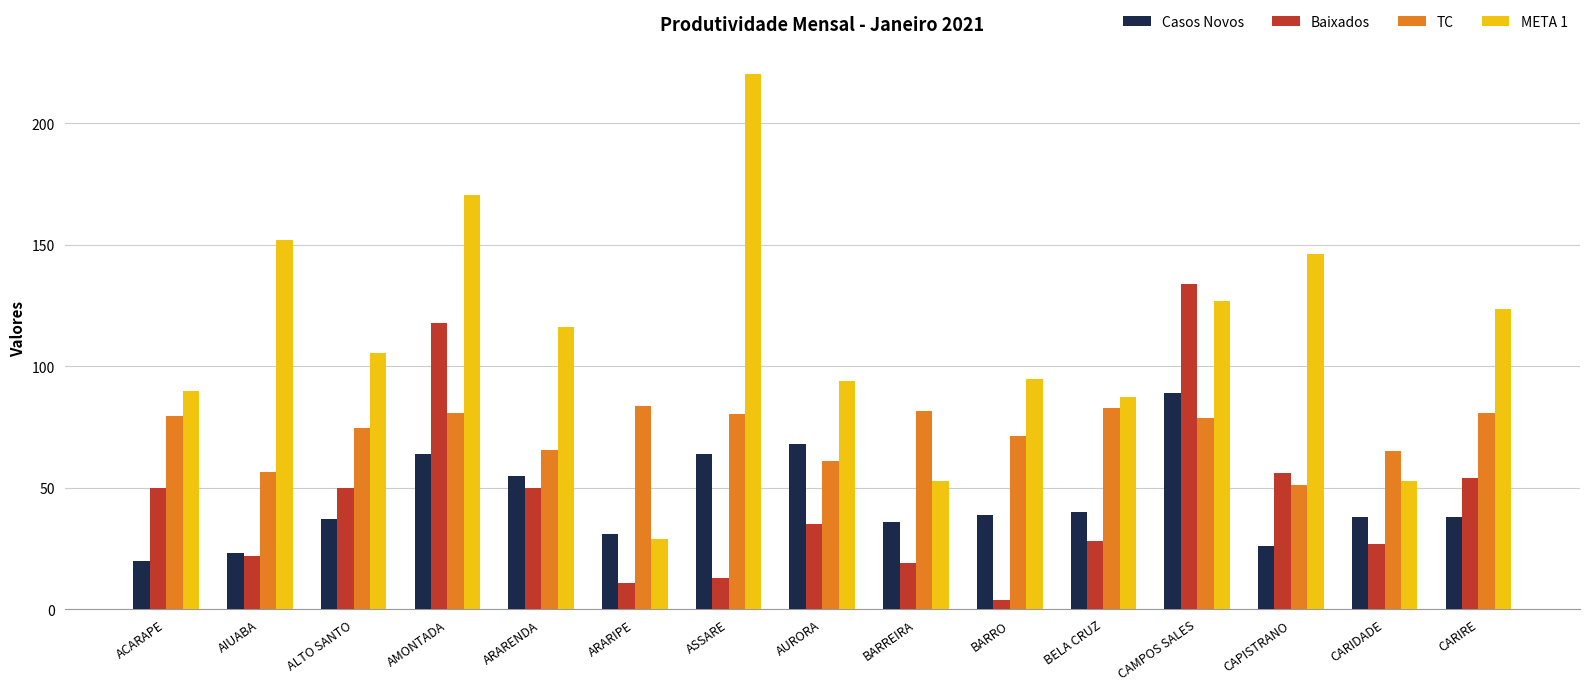

How many bars are there in total?

60